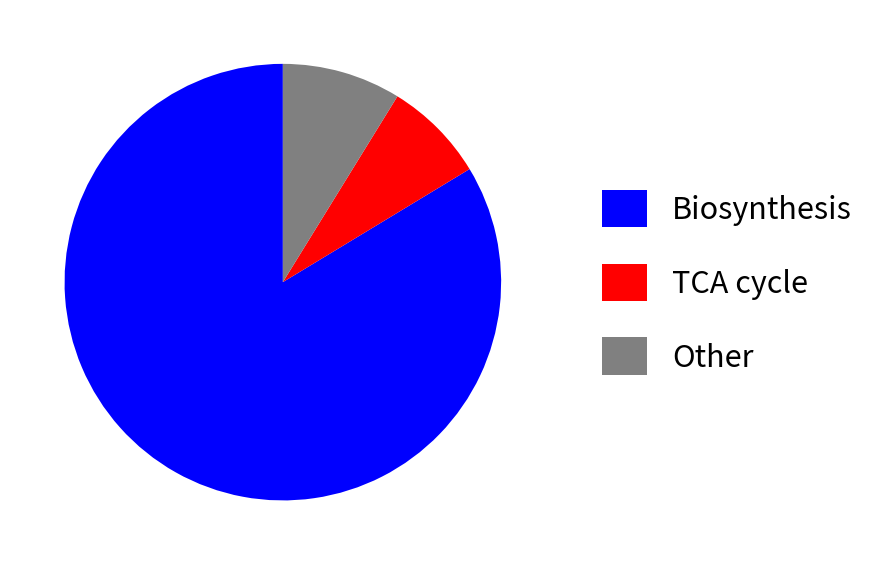

Is there any slice that represents more than half of the pie?

Yes